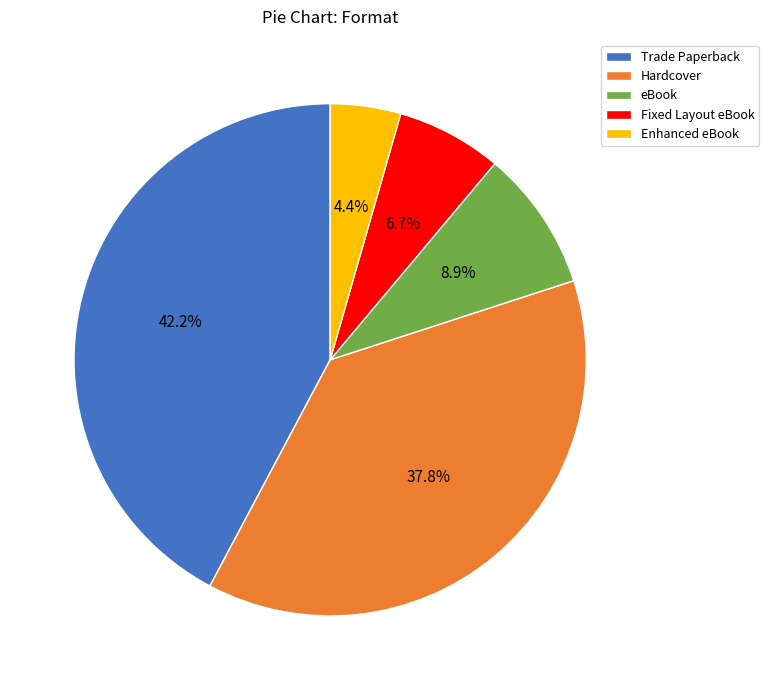

Which has a higher value, Fixed Layout eBook or eBook?

eBook